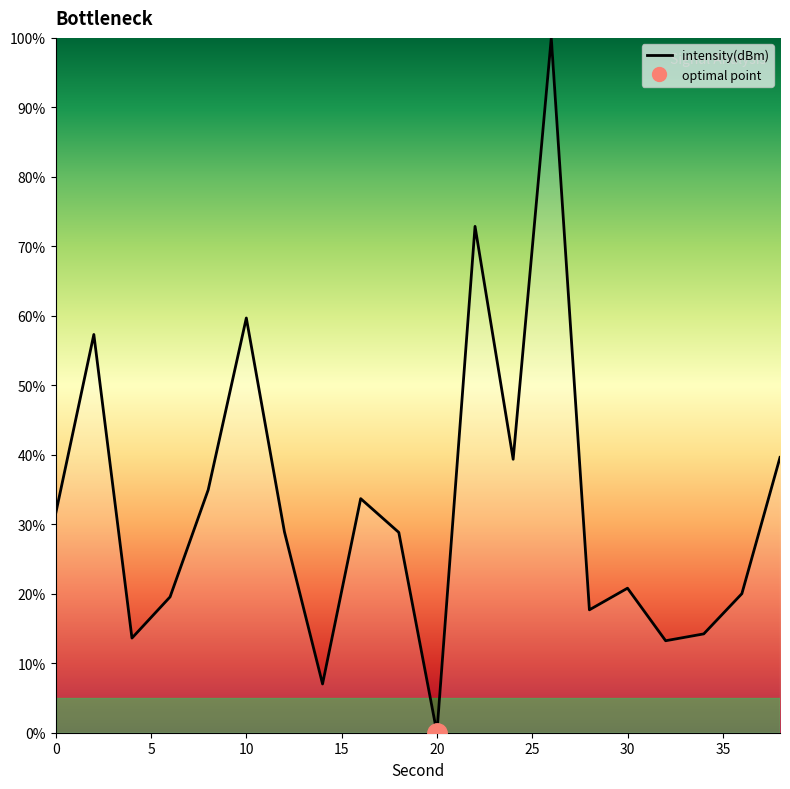

How many lines are shown in the chart?

1